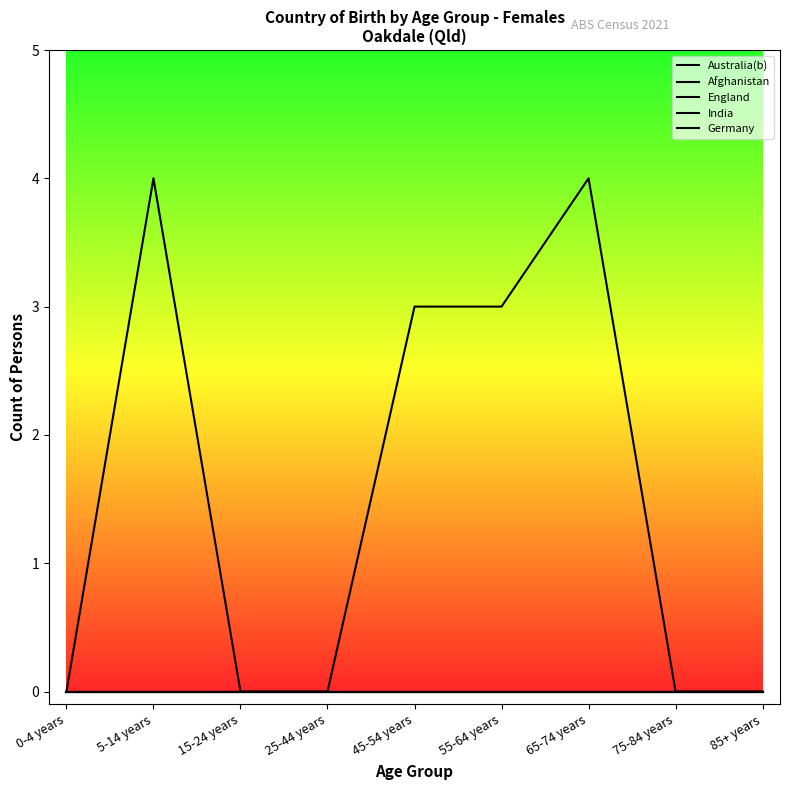

Reading left to right, extract all data points from this chart.

Australia(b): 0-4 years=0	5-14 years=4	15-24 years=0	25-44 years=0	45-54 years=3	55-64 years=3	65-74 years=4	75-84 years=0	85+ years=0
Afghanistan: 0-4 years=0	5-14 years=0	15-24 years=0	25-44 years=0	45-54 years=0	55-64 years=0	65-74 years=0	75-84 years=0	85+ years=0
England: 0-4 years=0	5-14 years=0	15-24 years=0	25-44 years=0	45-54 years=0	55-64 years=0	65-74 years=0	75-84 years=0	85+ years=0
India: 0-4 years=0	5-14 years=0	15-24 years=0	25-44 years=0	45-54 years=0	55-64 years=0	65-74 years=0	75-84 years=0	85+ years=0
Germany: 0-4 years=0	5-14 years=0	15-24 years=0	25-44 years=0	45-54 years=0	55-64 years=0	65-74 years=0	75-84 years=0	85+ years=0